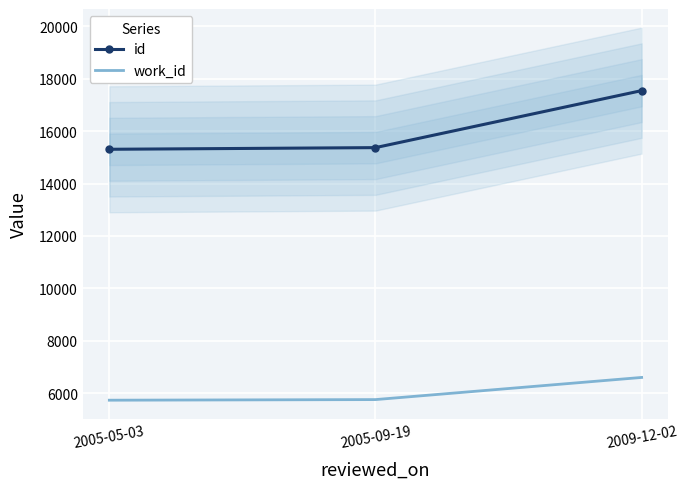

At which label does work_id first exceed 5767?

2009-12-02